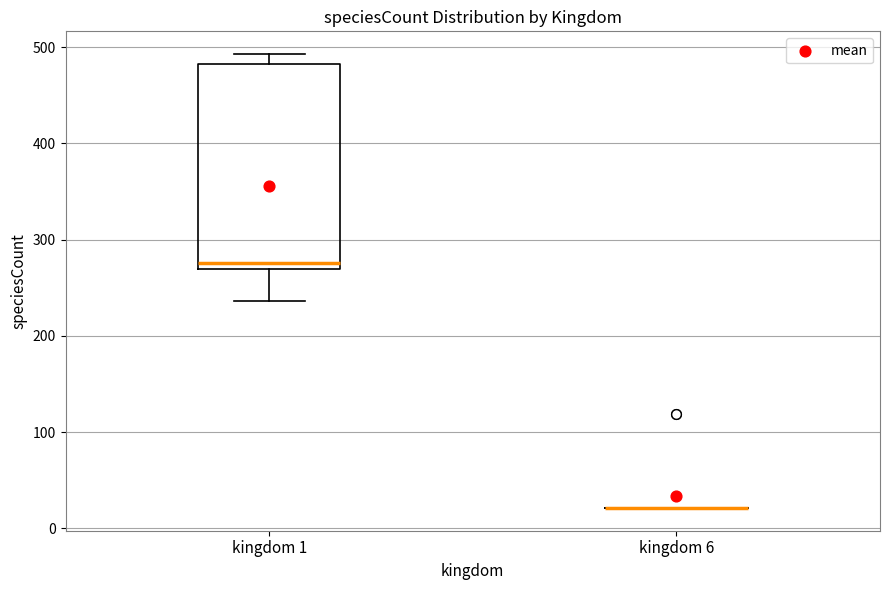

Which box is the tallest, from its lower edge to its upper edge?

kingdom 1